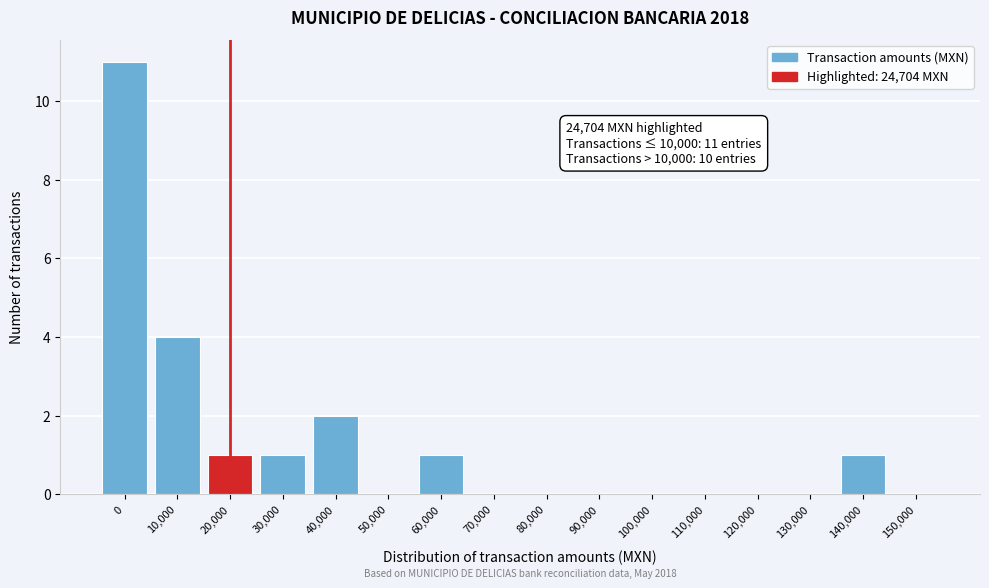

Reading right to left, transcribe all the data shown in this chart.

150,000=0	140,000=1	130,000=0	120,000=0	110,000=0	100,000=0	90,000=0	80,000=0	70,000=0	60,000=1	50,000=0	40,000=2	30,000=1	20,000=1	10,000=4	0=11